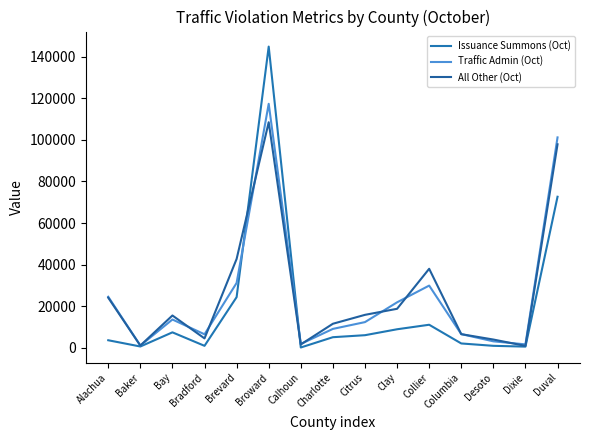

Where does the Traffic Admin (Oct) series first go above 12382?

Alachua